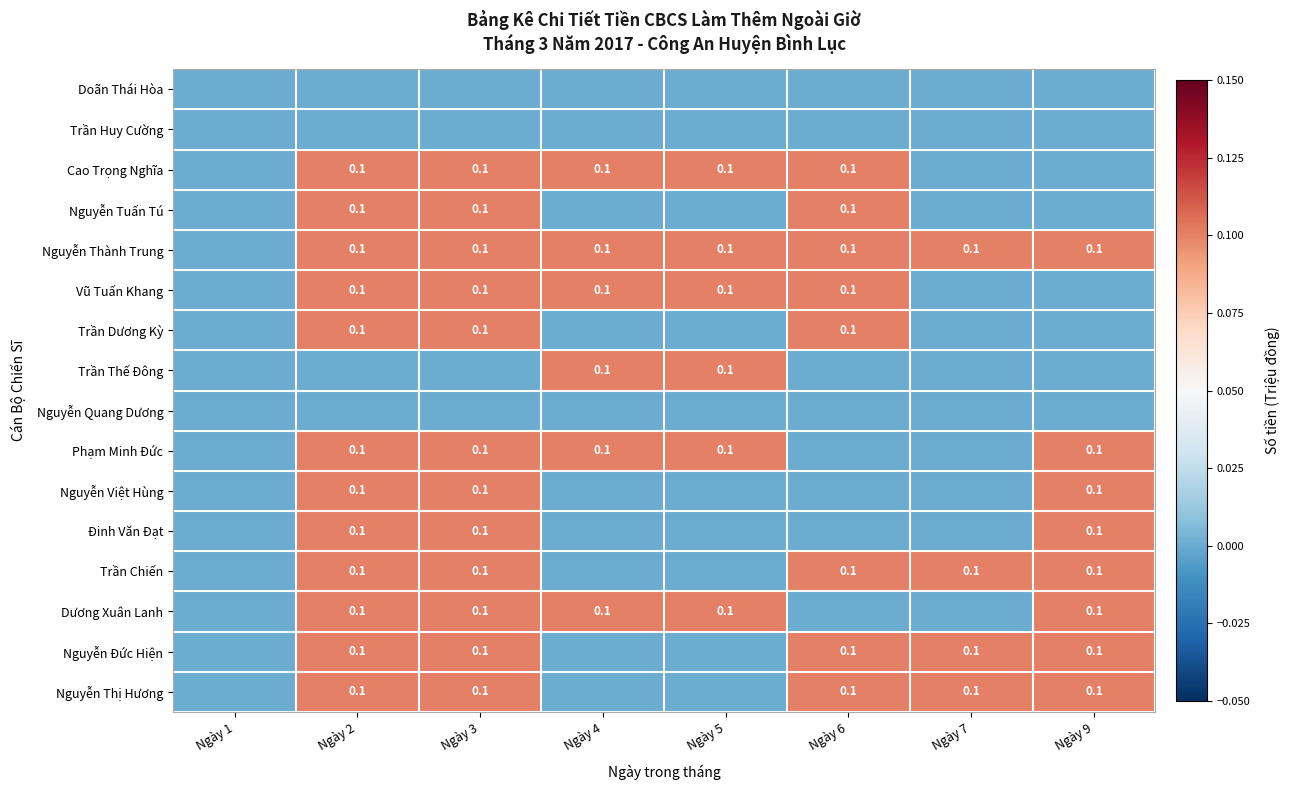

Count the number of data series in this chart.

16